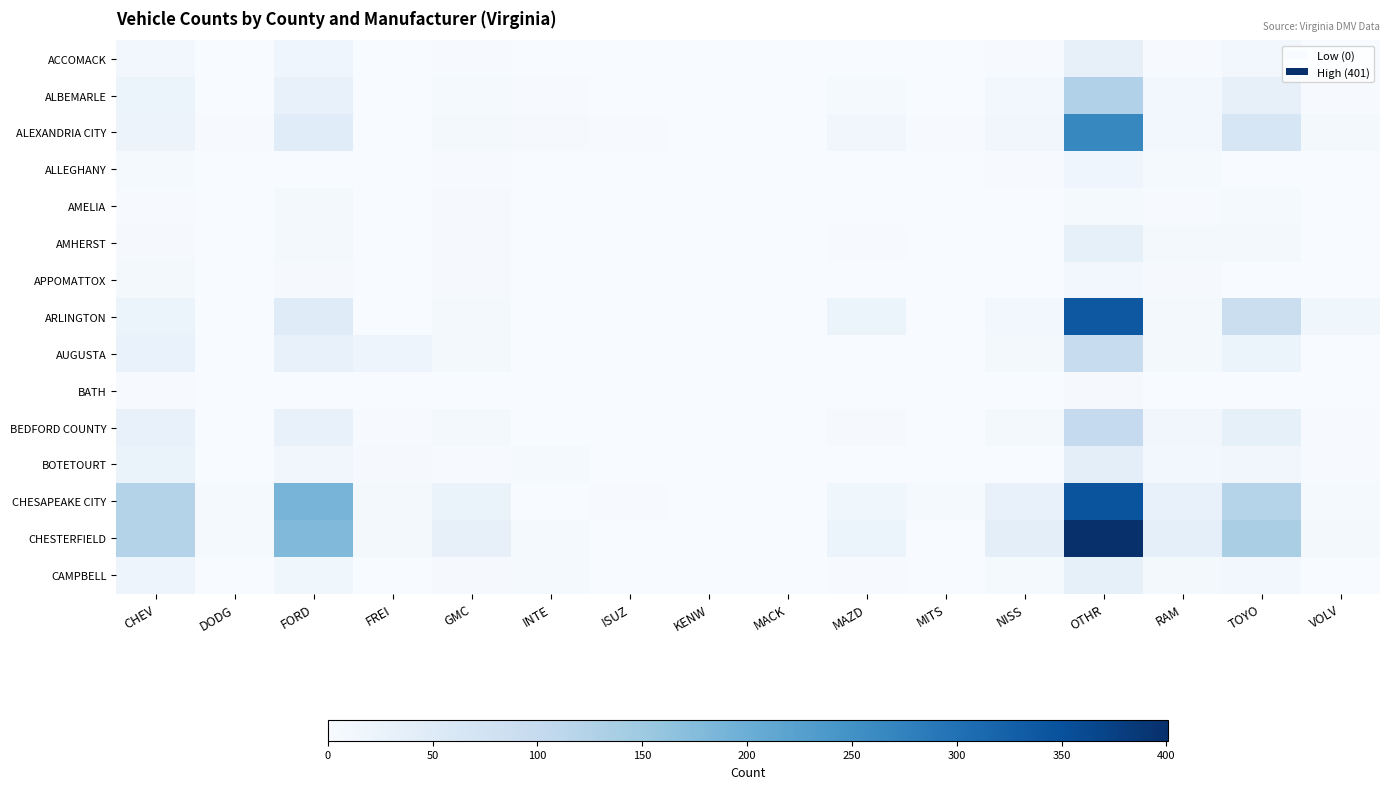

What is the difference between the highest and lowest values at MACK?

1